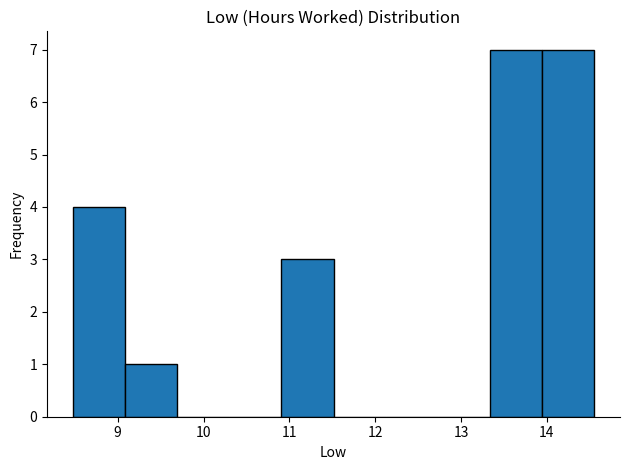

Reading left to right, transcribe this chart: for each bar, give the range it covers on the x-axis and its height. Neither the bar edges nor the heights are printed on the chart, so give them approximately, as read against the axes.

8.5 to 9.1: 4
9.1 to 9.7: 1
9.7 to 10.3: 0
10.3 to 10.9: 0
10.9 to 11.5: 3
11.5 to 12.1: 0
12.1 to 12.7: 0
12.7 to 13.3: 0
13.3 to 13.9: 7
13.9 to 14.6: 7